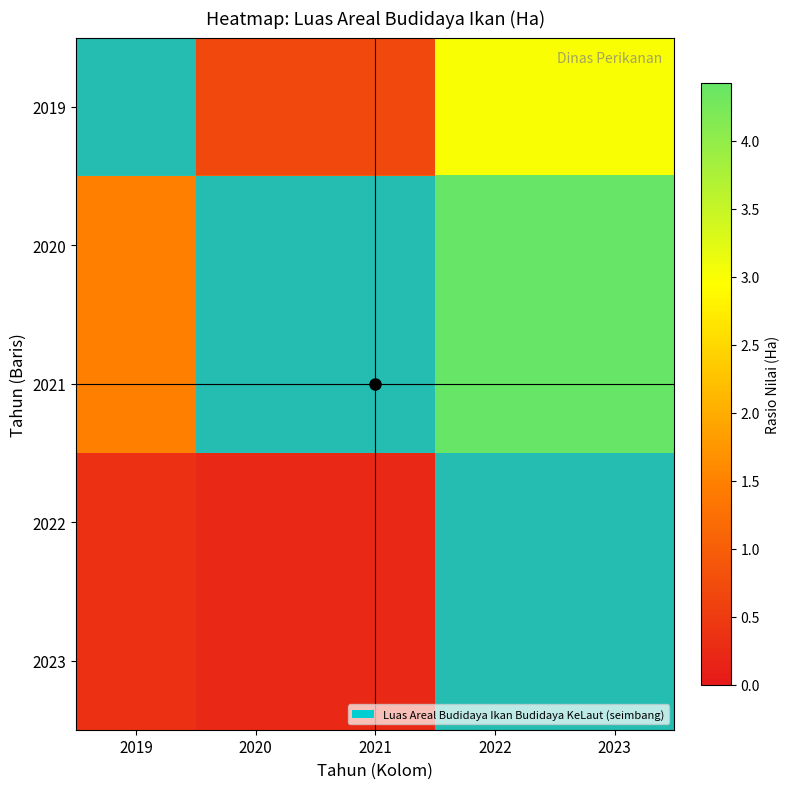

At which category is the sum across all series the highest?

2022